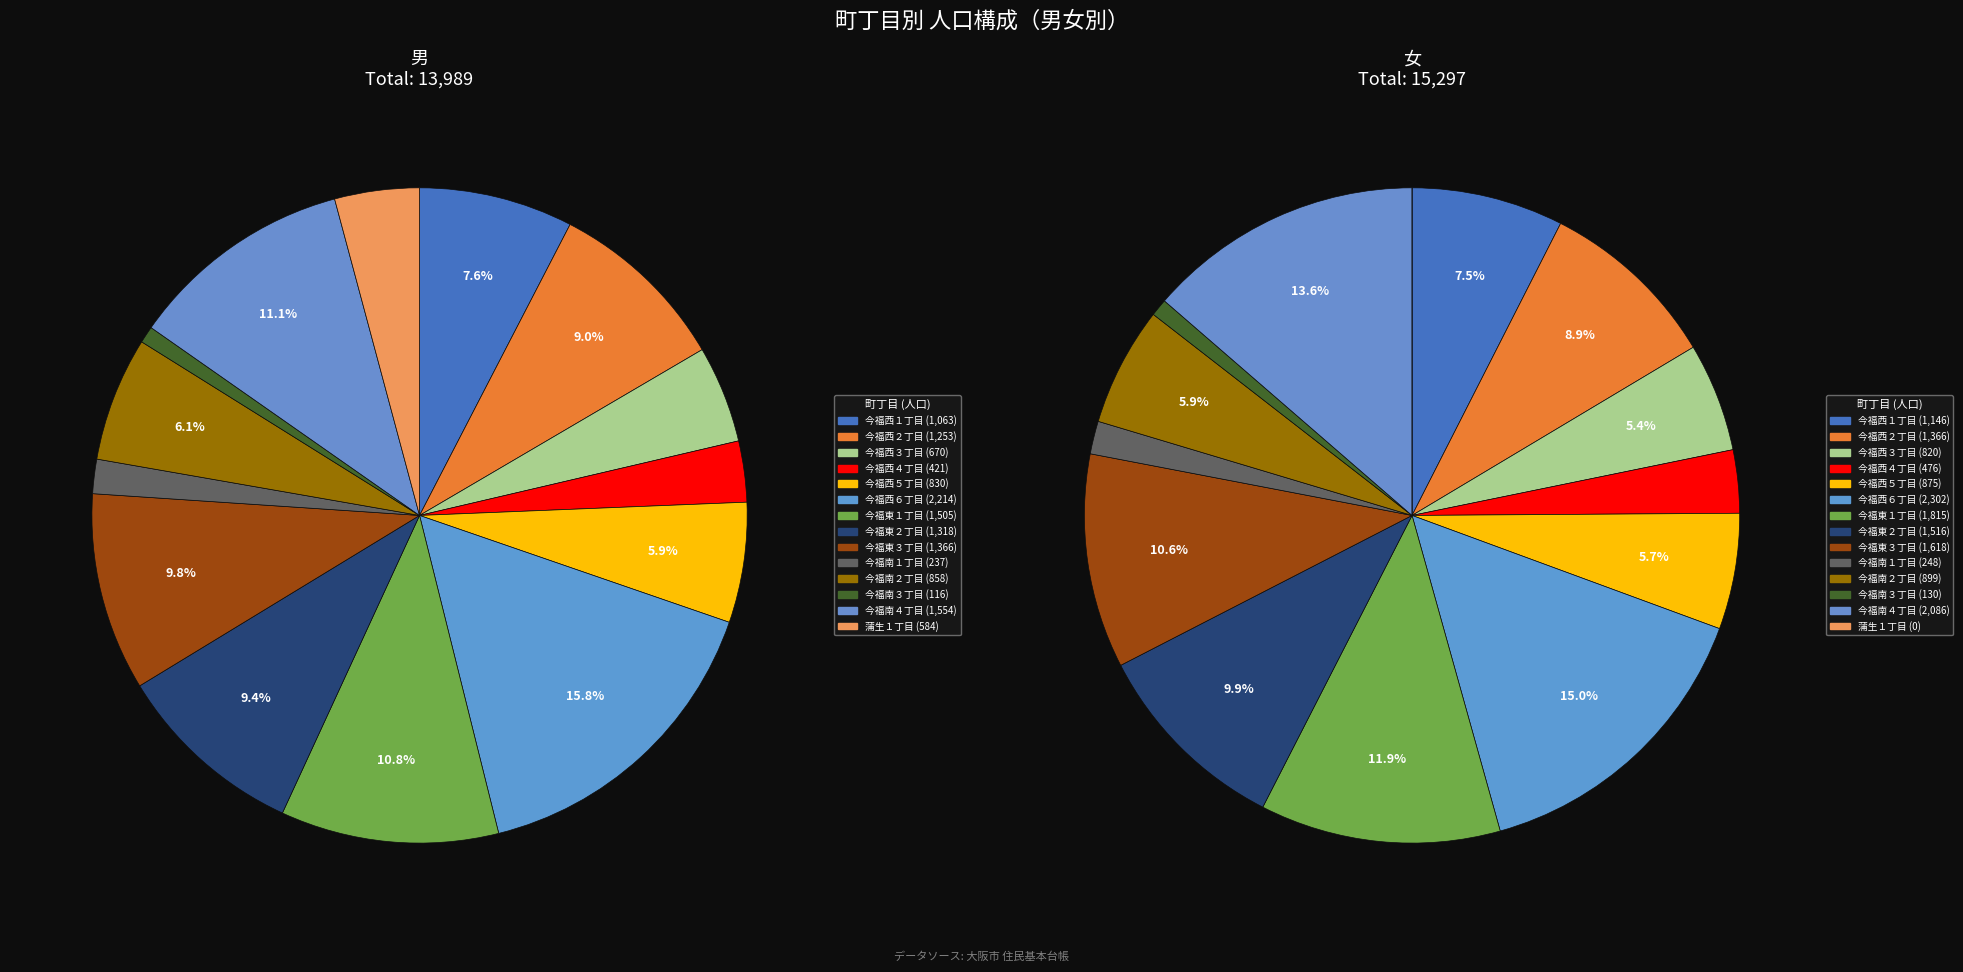

Rank the categories by 男 value from highest to lowest.

今福西６丁目, 今福南４丁目, 今福東１丁目, 今福東３丁目, 今福東２丁目, 今福西２丁目, 今福西１丁目, 今福南２丁目, 今福西５丁目, 今福西３丁目, 蒲生１丁目, 今福西４丁目, 今福南１丁目, 今福南３丁目